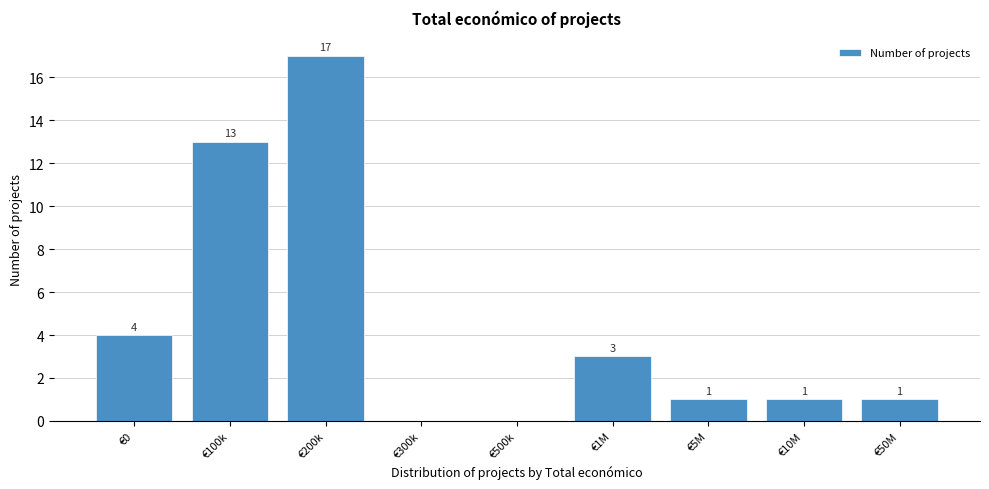

Reading right to left, transcribe all the data shown in this chart.

€50M=1	€10M=1	€5M=1	€1M=3	€500k=0	€300k=0	€200k=17	€100k=13	€0=4